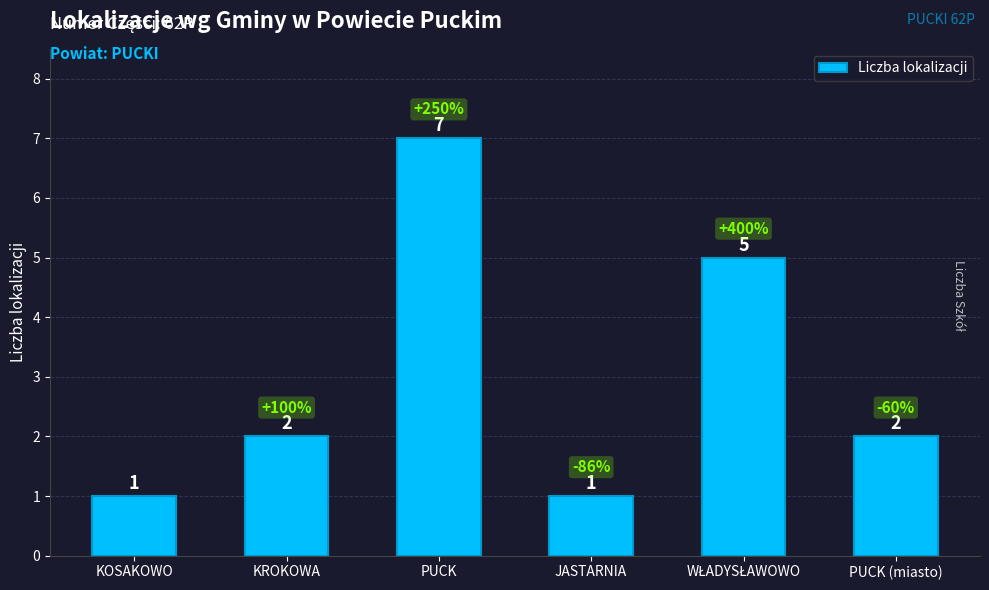

The chart shows a value of 2 at PUCK (miasto). True or false?

True